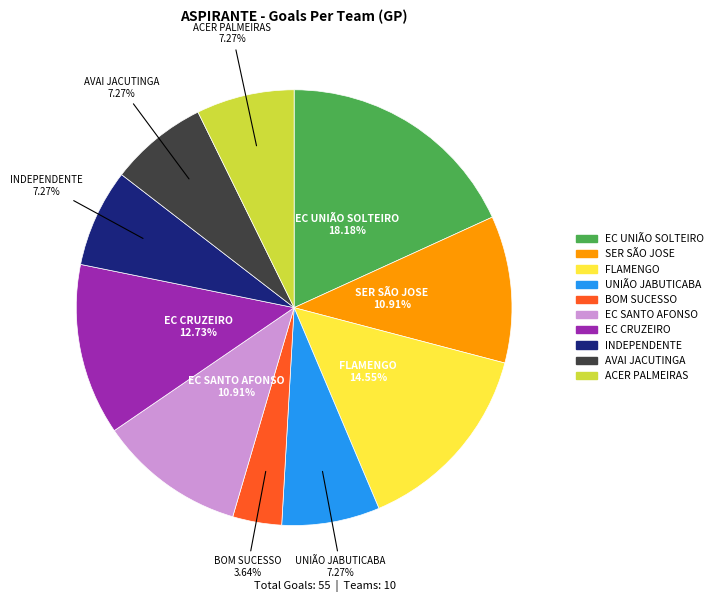

Is there a majority slice in this chart?

No